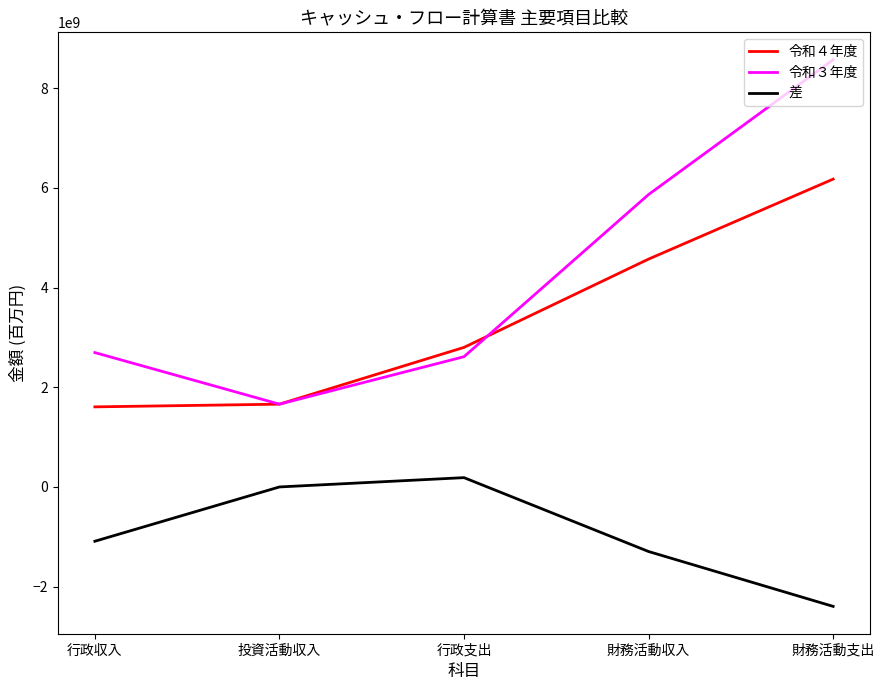

Is the value of 令和３年度 at 財務活動収入 greater than the value of 令和４年度 at 財務活動収入?

Yes